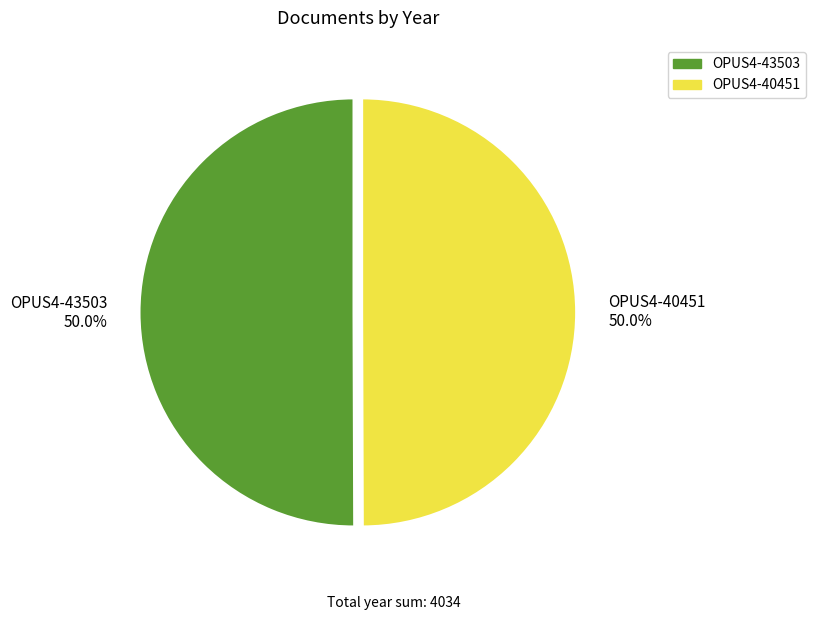

Combined, what portion of the pie is OPUS4-43503 and OPUS4-40451?

100.0%